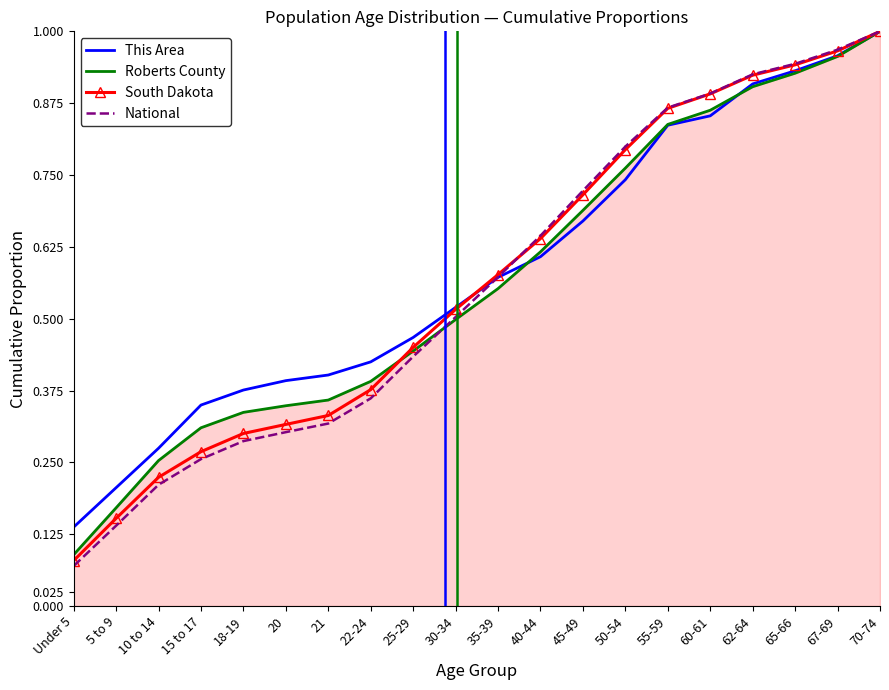

At which label does Roberts County reach its peak?

70-74